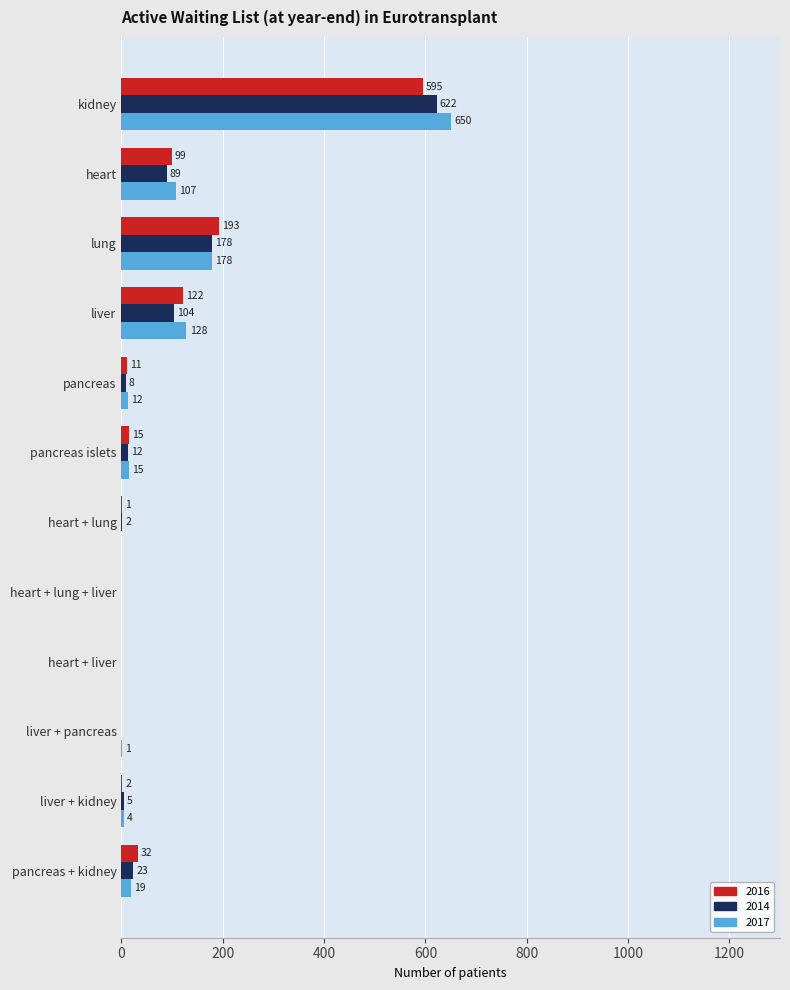

What is the sum of all 2017 values?

1114